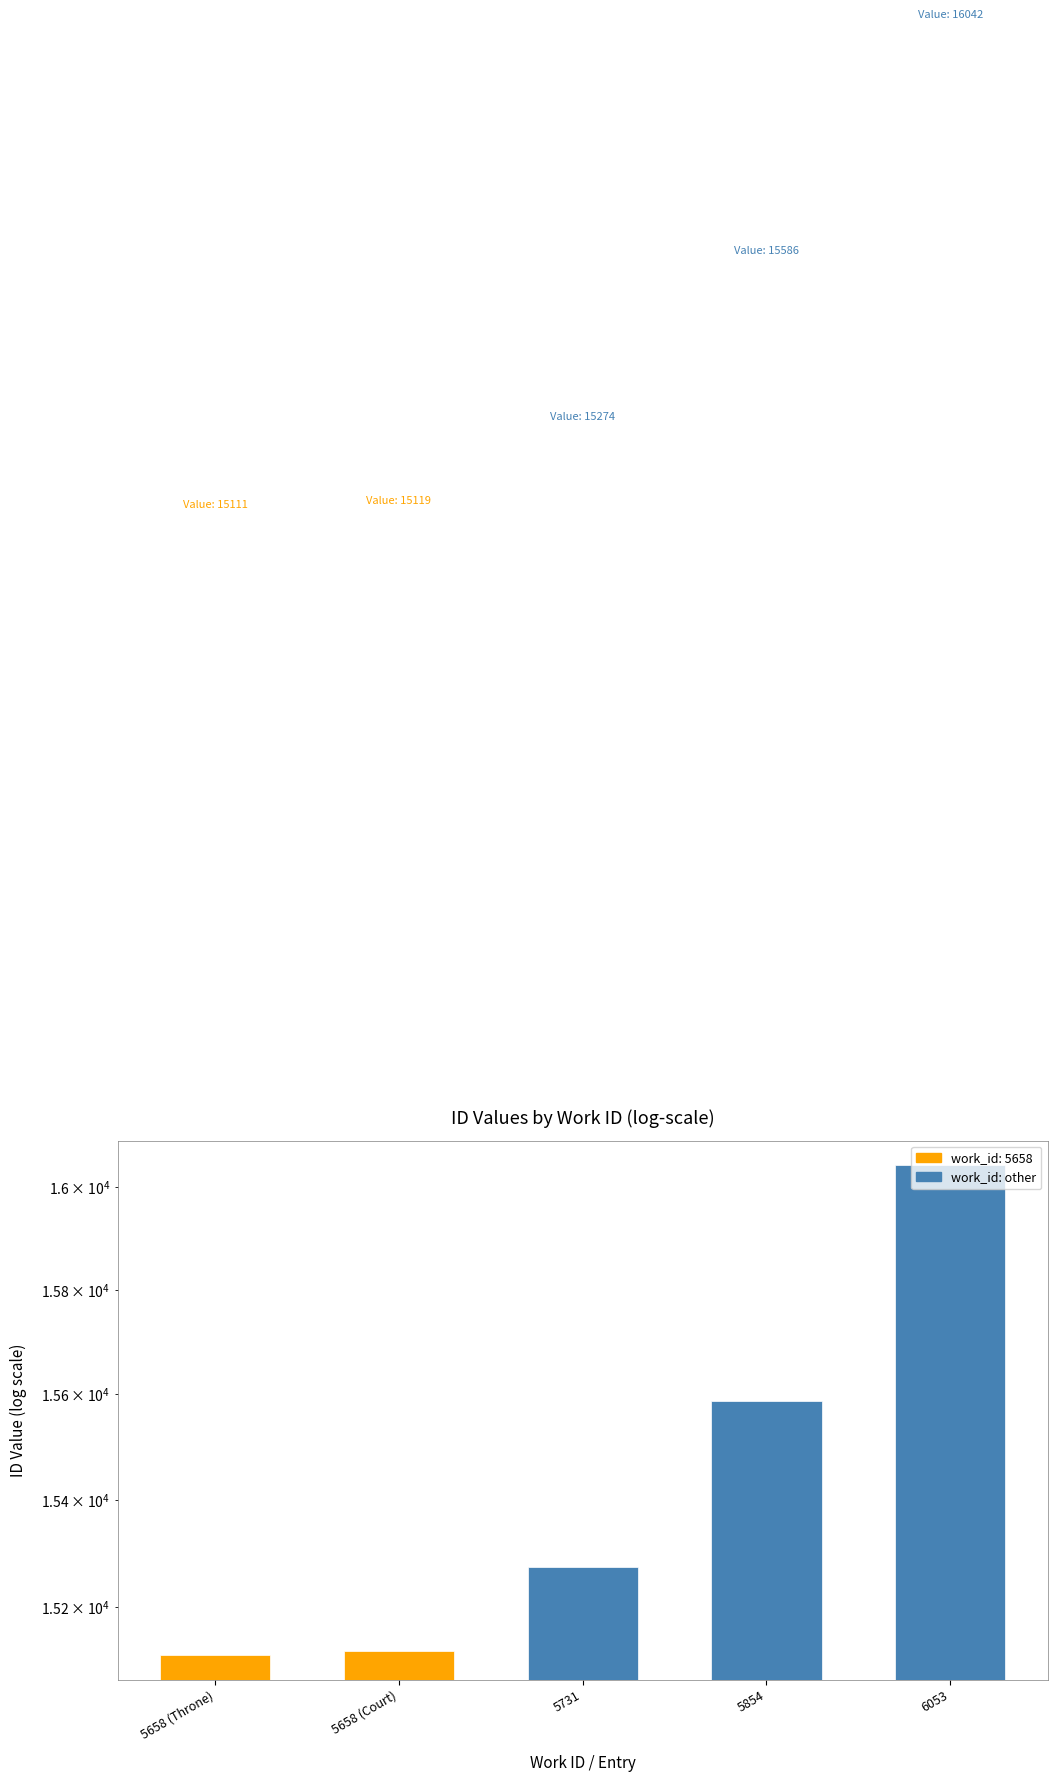

Count the number of categories in the chart.

5